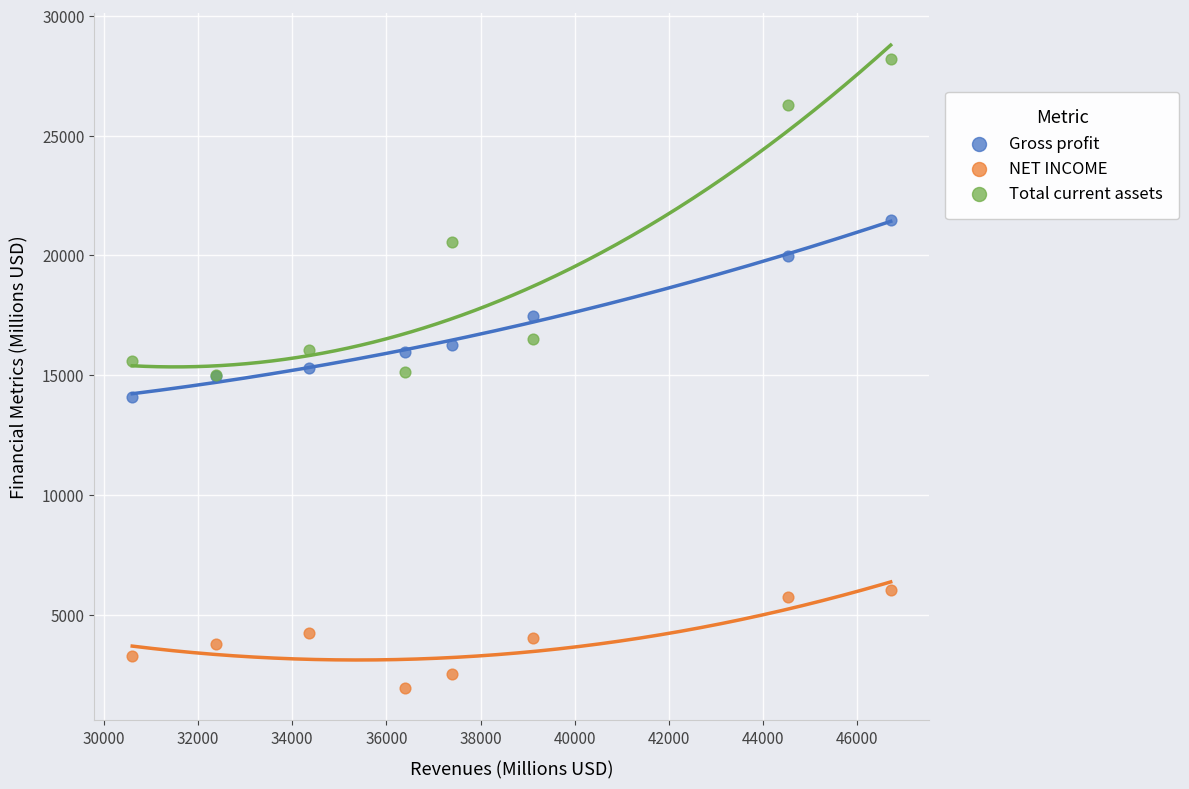

Which series reaches the maximum Y coordinate?

Total current assets